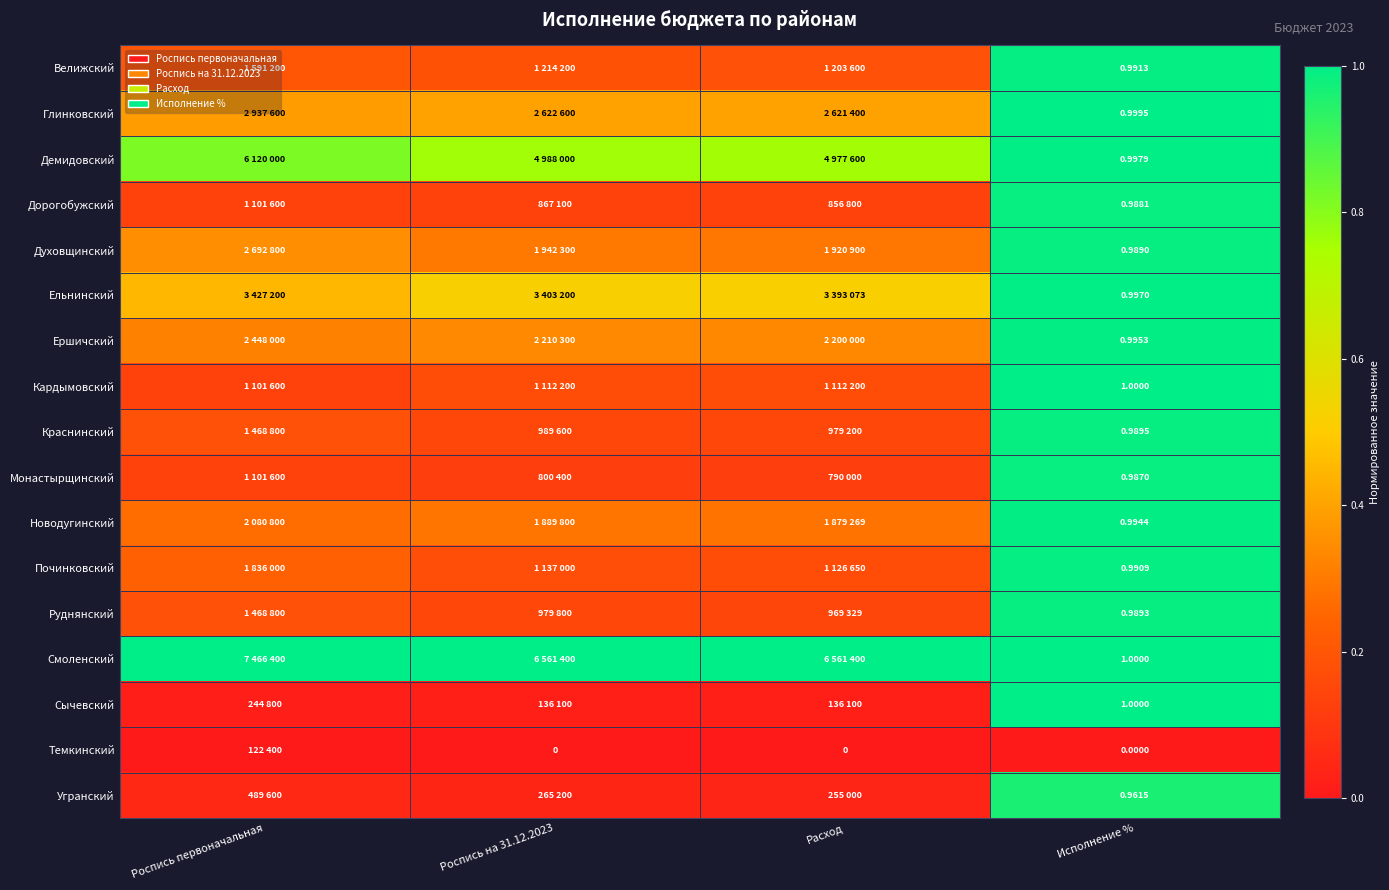

Where is Кардымовский nearest to the value 0?

Роспись первоначальная